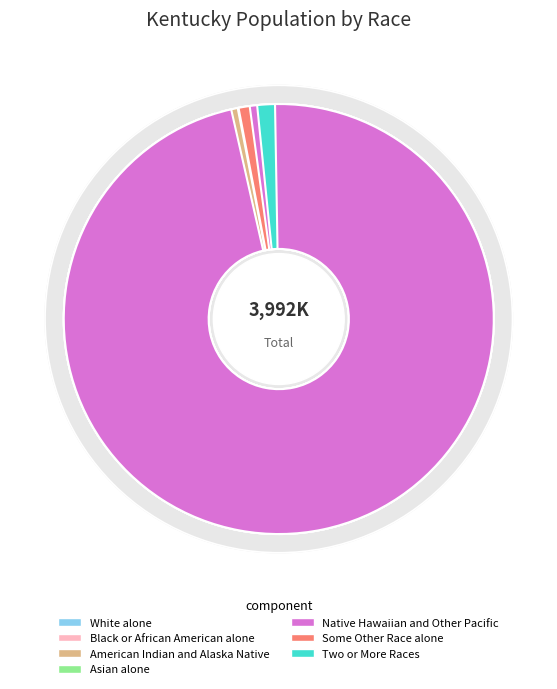

What is the change in value from Asian alone to Two or More Races?

+26278